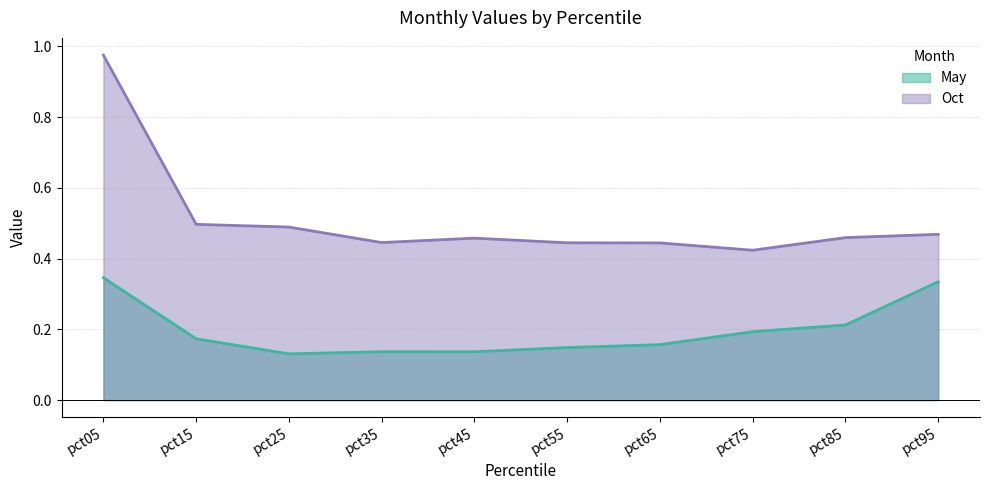

What is the value of the Oct point at the 2nd from the left?

0.5